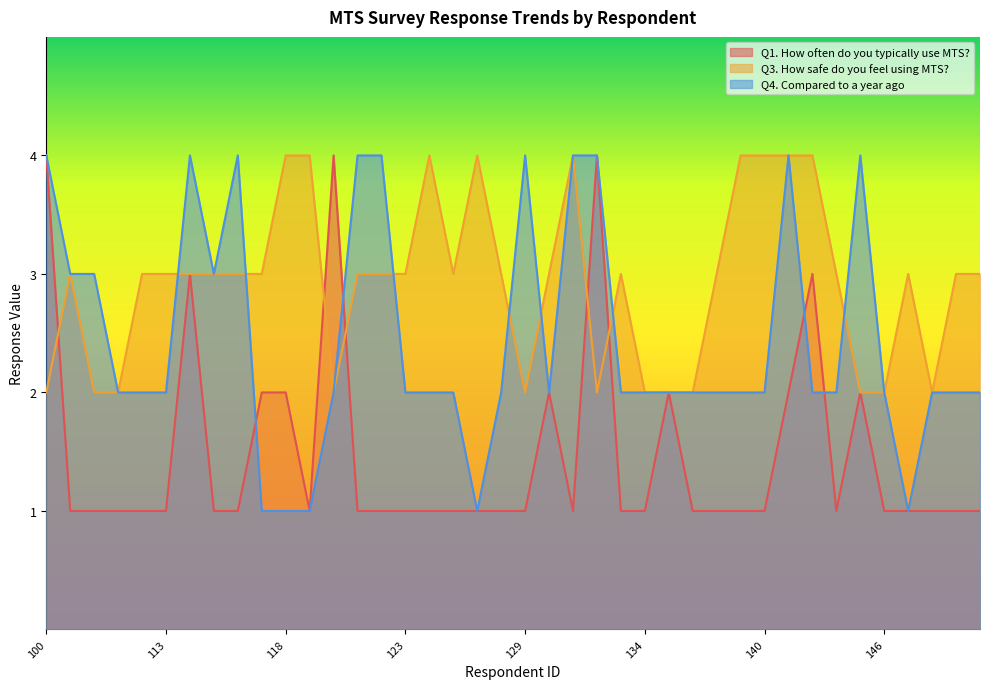

What is the sum of the Q3. How safe do you feel using MTS? values at 127 and 134?

6